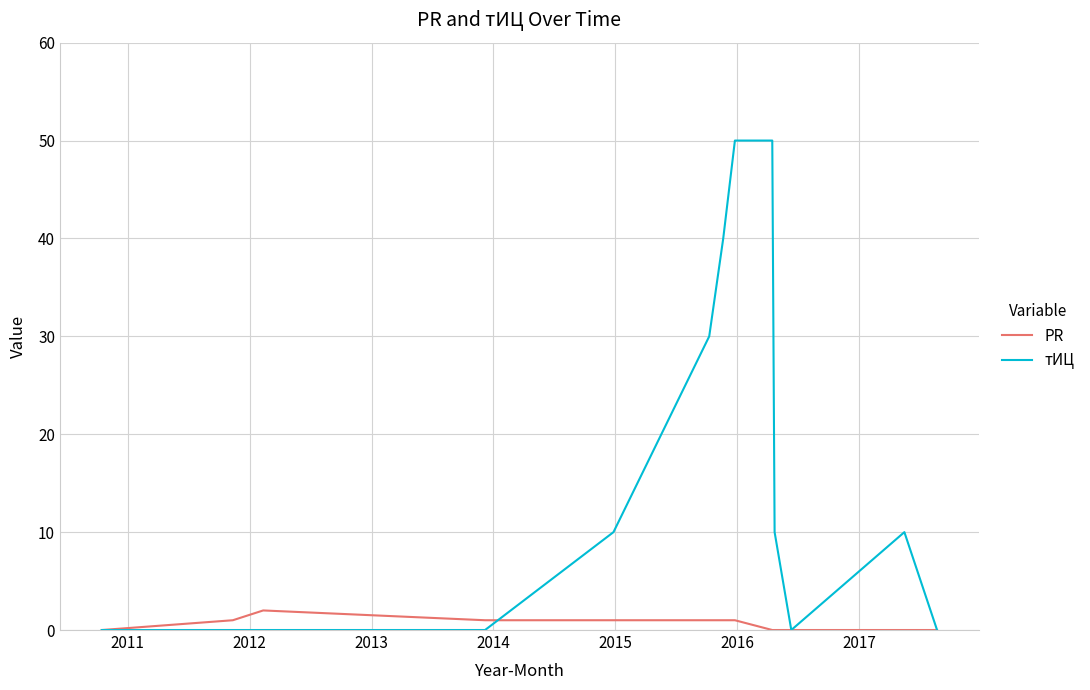

What are all the series names shown in the legend?

PR, тИЦ